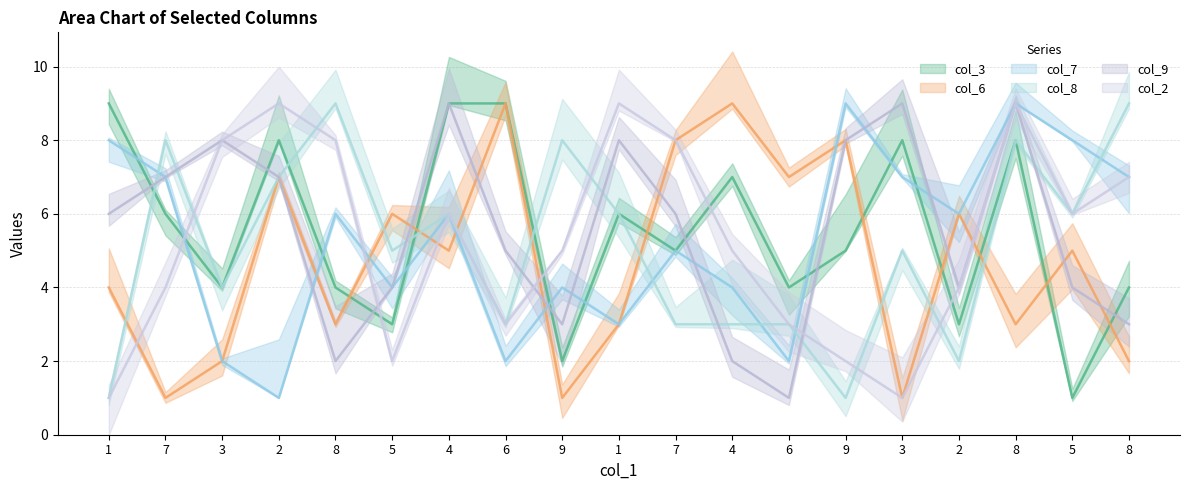

What is the value of the col_7 point at the 14th from the left?

4